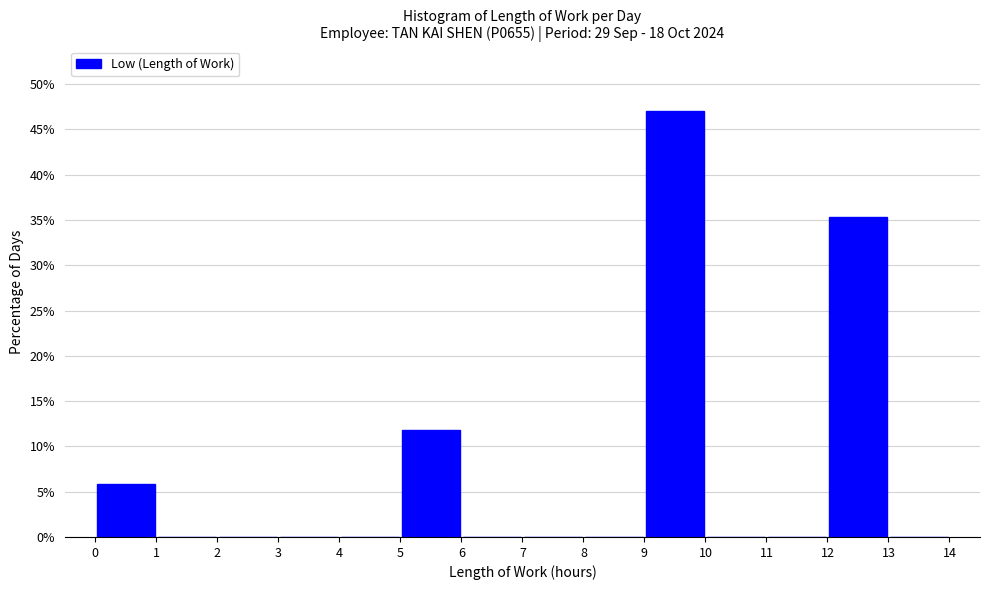

Over which range of the x-axis is the bar tallest?

9 to 10